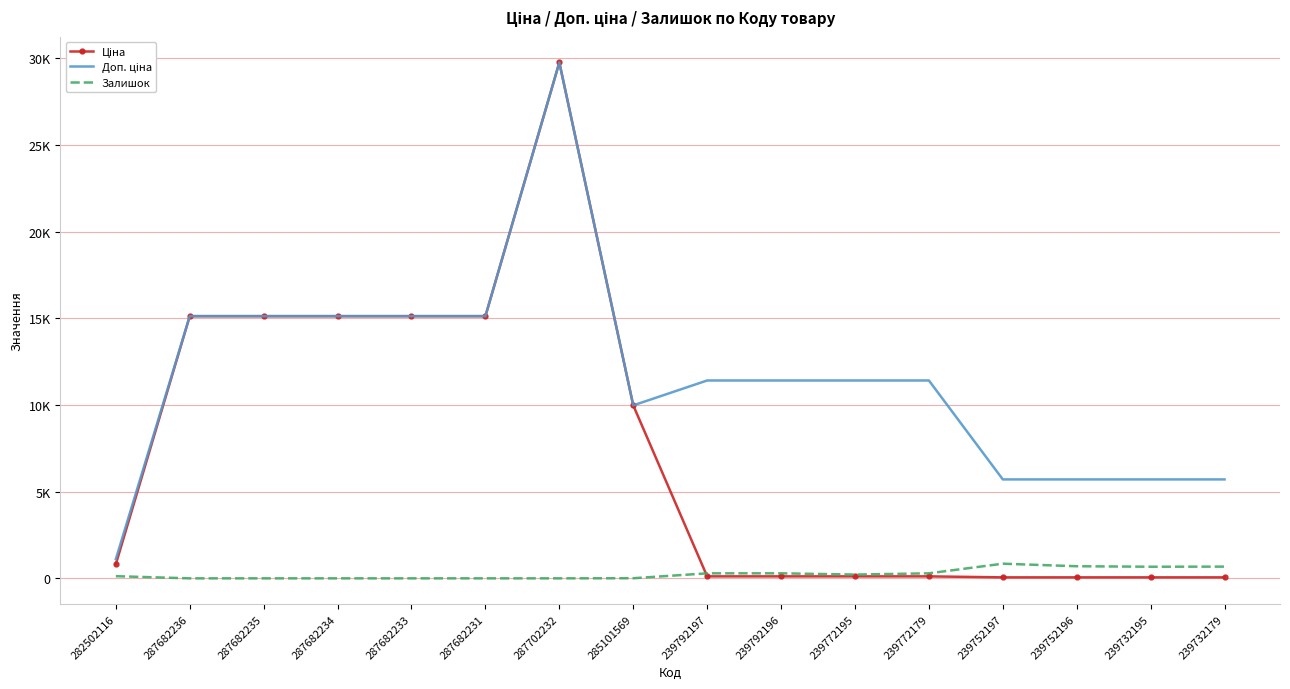

Reading left to right, transcribe all the data shown in this chart.

Ціна: 818.5	15120.0	15120.0	15120.0	15120.0	15120.0	29747.2	9975.0	114.1	114.1	114.1	114.1	57.0	57.0	57.0	57.0
Доп. ціна: 1109.2	15120.0	15120.0	15120.0	15120.0	15120.0	29747.2	9975.0	11410.0	11410.0	11410.0	11410.0	5705.0	5705.0	5705.0	5705.0
Залишок: 125.0	0.0	0.0	0.0	0.0	0.0	0.0	7.0	289.0	290.0	218.0	290.0	845.0	698.0	670.0	676.0